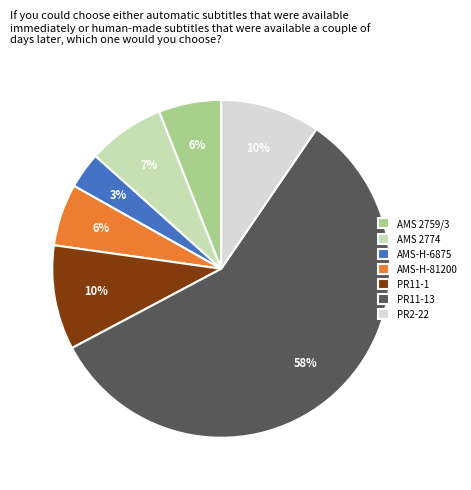

True or false: AMS 2759/3 accounts for 15% of the total.

False